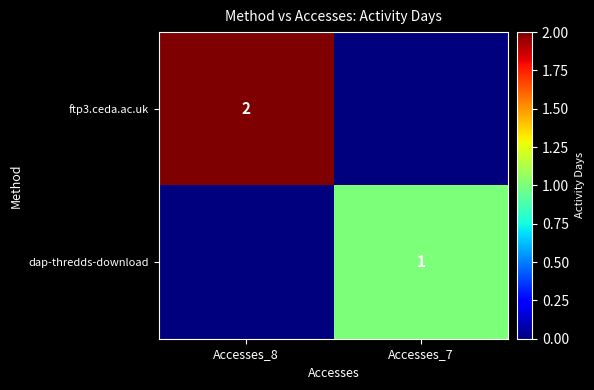

Is it true that ftp3.ceda.ac.uk equals 1 at Accesses_8?

False